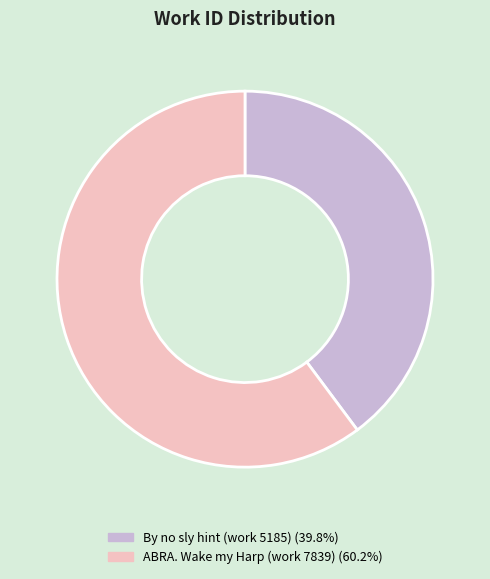

Approximately how many times larger is the value at By no sly hint (work 5185) compared to ABRA. Wake my Harp (work 7839)?

0.7